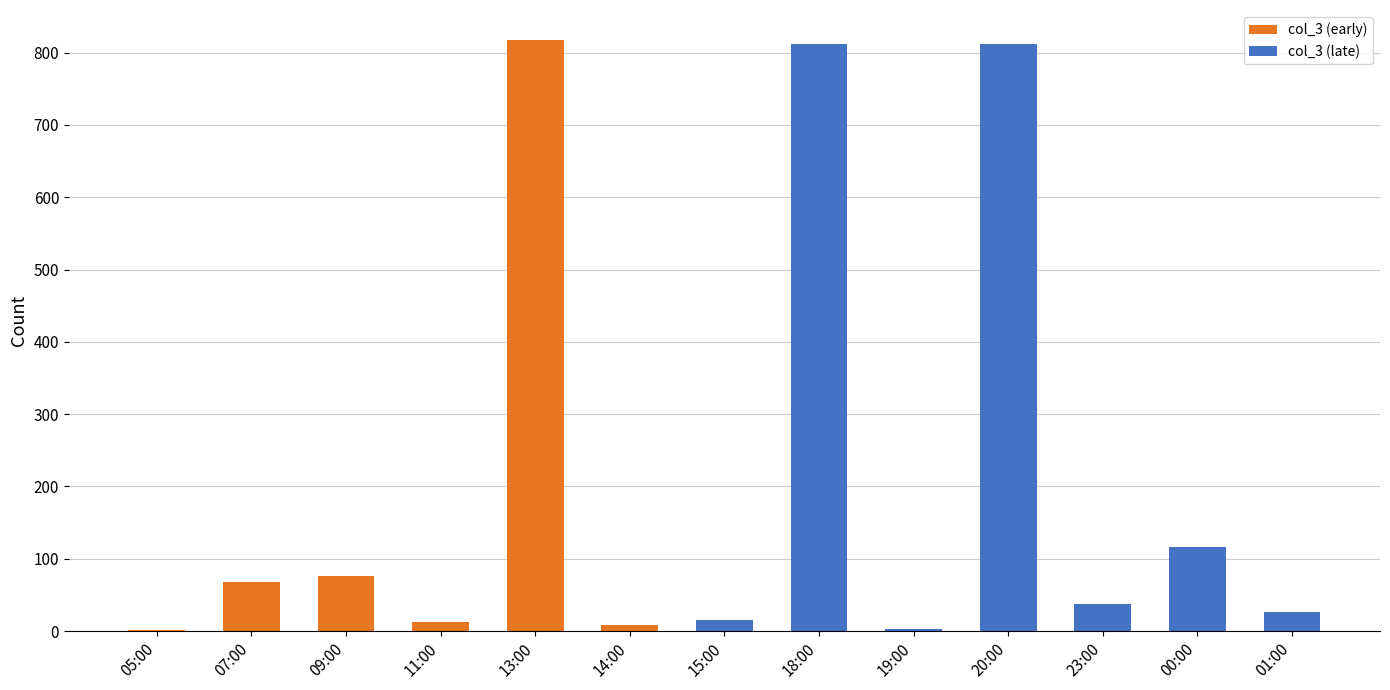

True or false: the data shows 117 at 00:00.

True